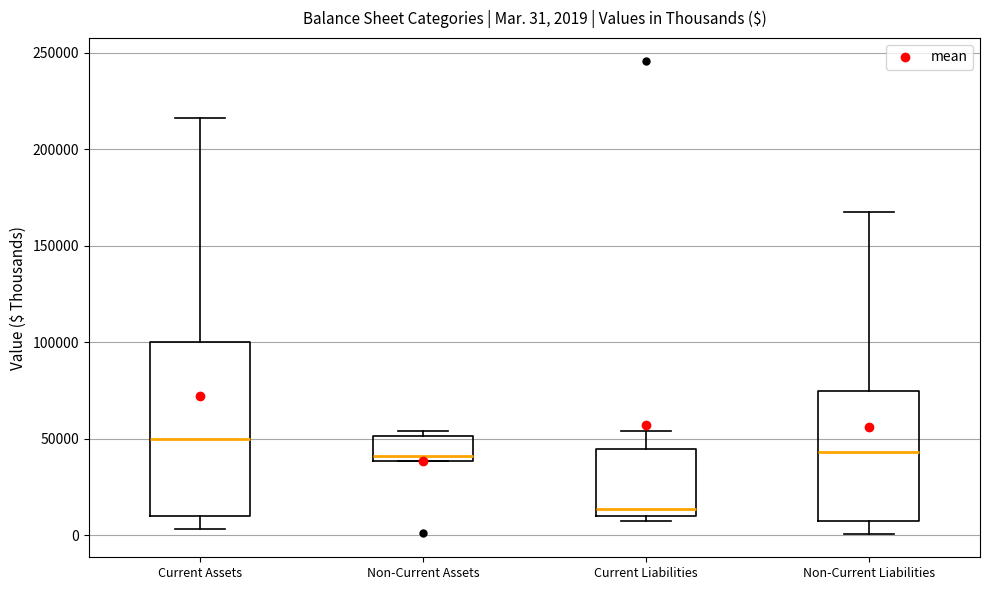

Which box is the tallest, from its lower edge to its upper edge?

Current Assets